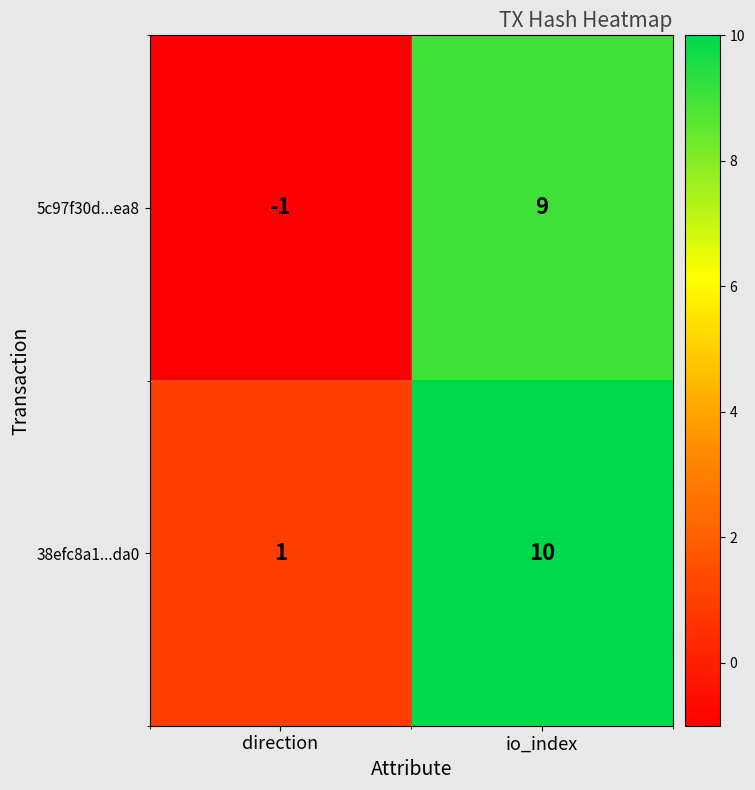

Which series has the largest range (max minus min)?

5c97f30d...ea8